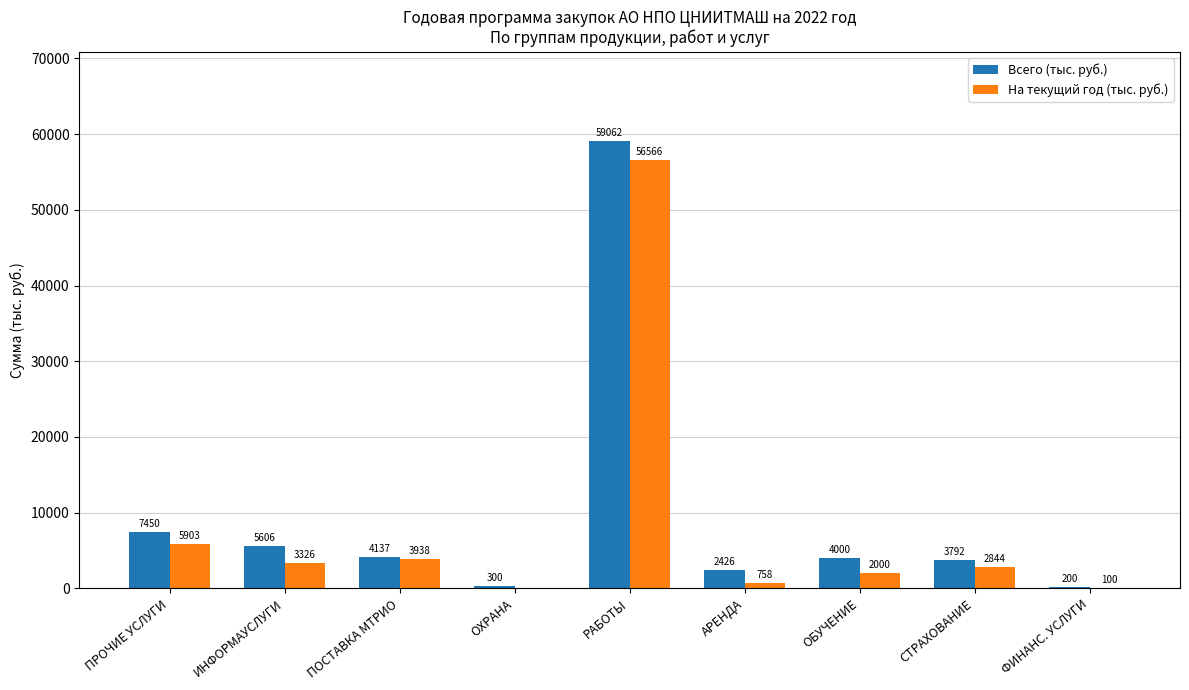

What is the sum of the Всего (тыс. руб.) values at ОХРАНА and ОБУЧЕНИЕ?

4300.0